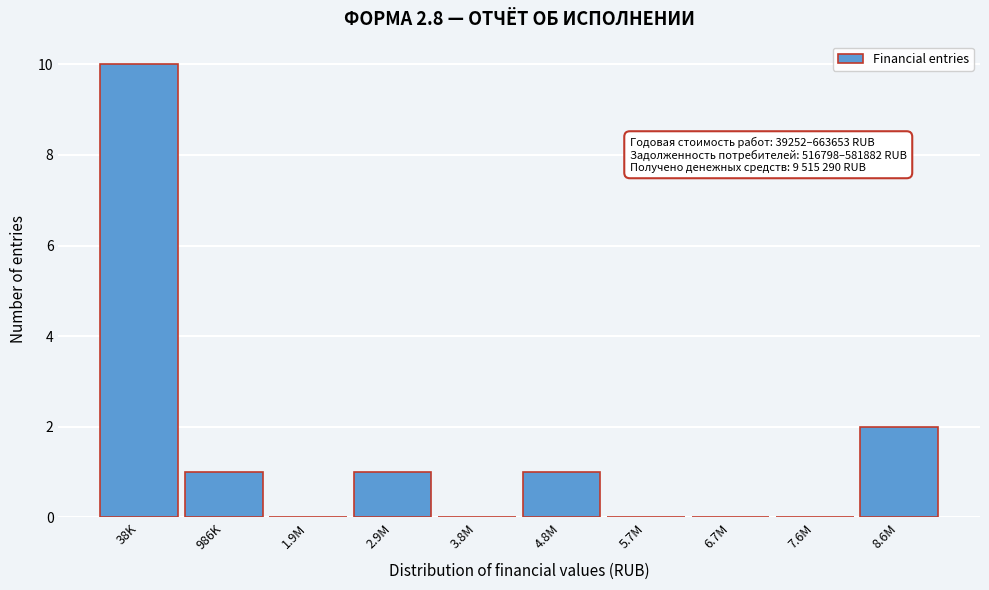

Reading left to right, transcribe all the data shown in this chart.

38K=10	986K=1	1.9M=0	2.9M=1	3.8M=0	4.8M=1	5.7M=0	6.7M=0	7.6M=0	8.6M=2